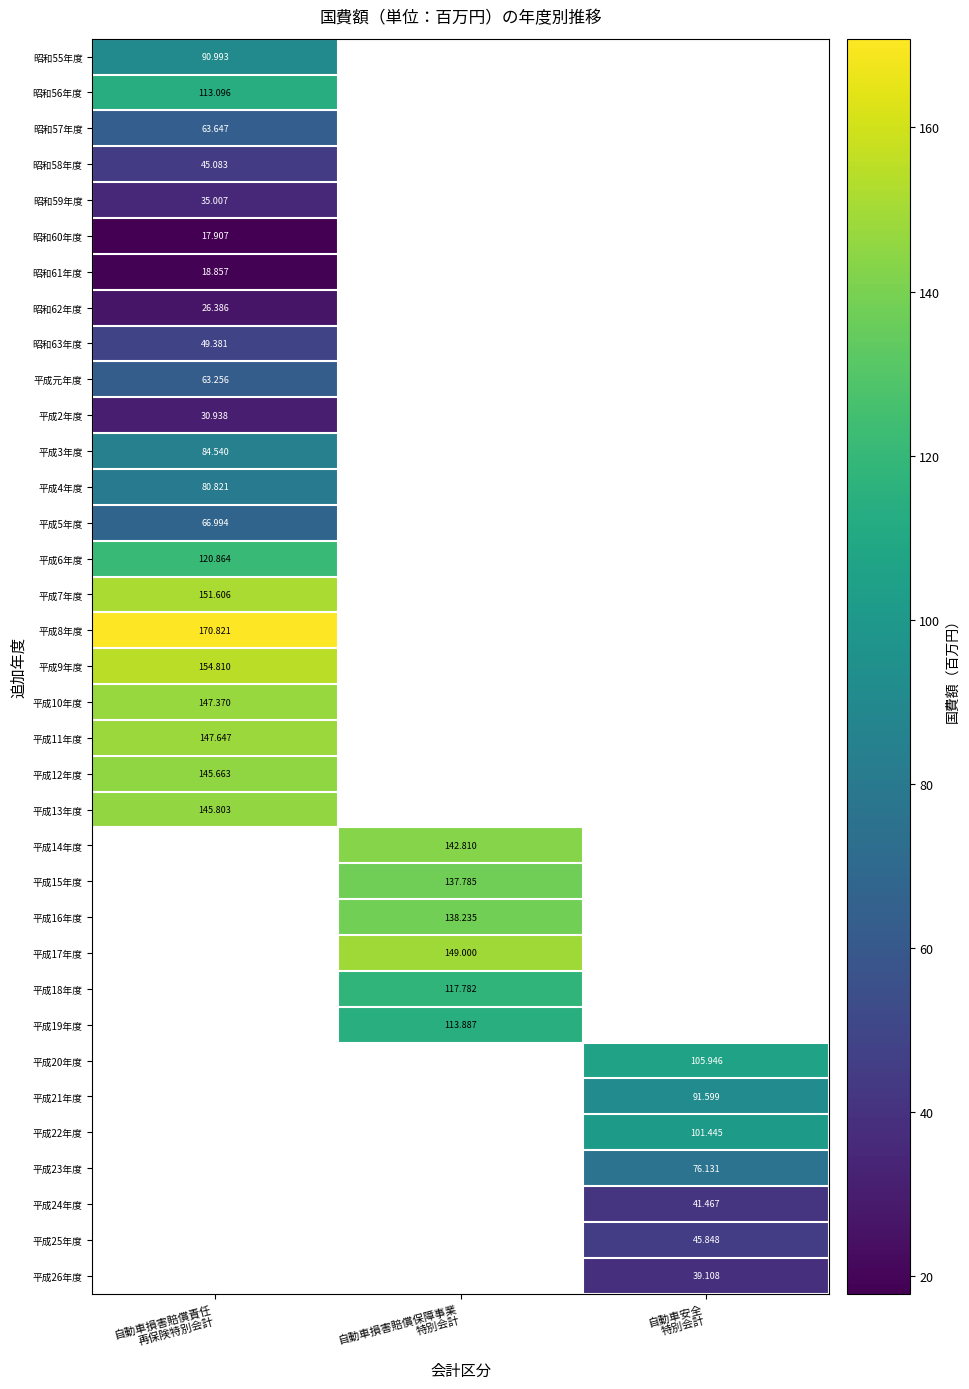

How many categories are shown in the chart?

3